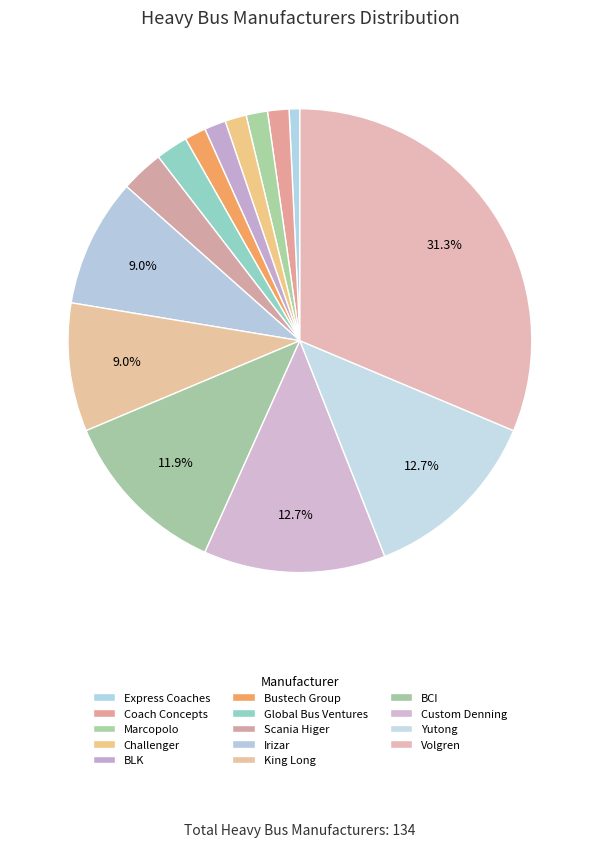

To the nearest percent, what percentage of the pie is BCI?

12%